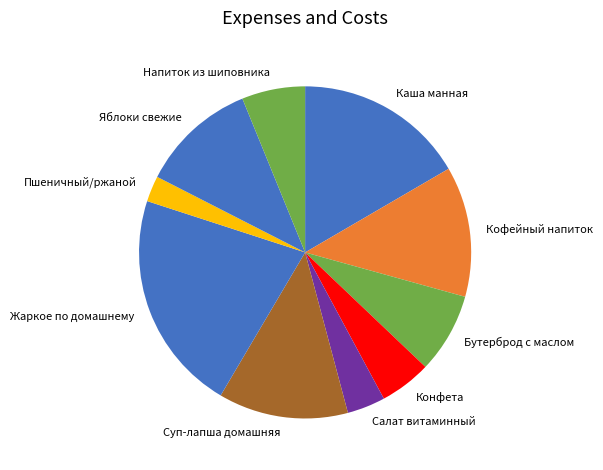

Which slice is the largest?

Жаркое по домашнему